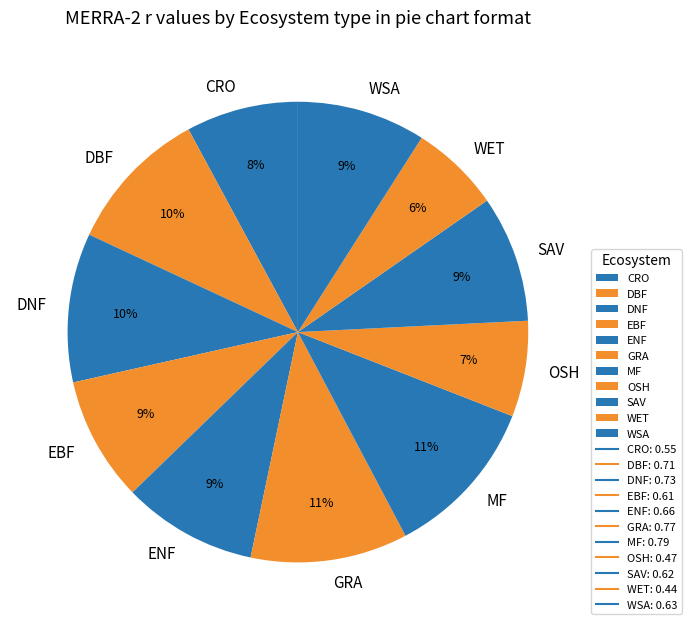

Combined, do CRO and GRA account for over 50%?

No